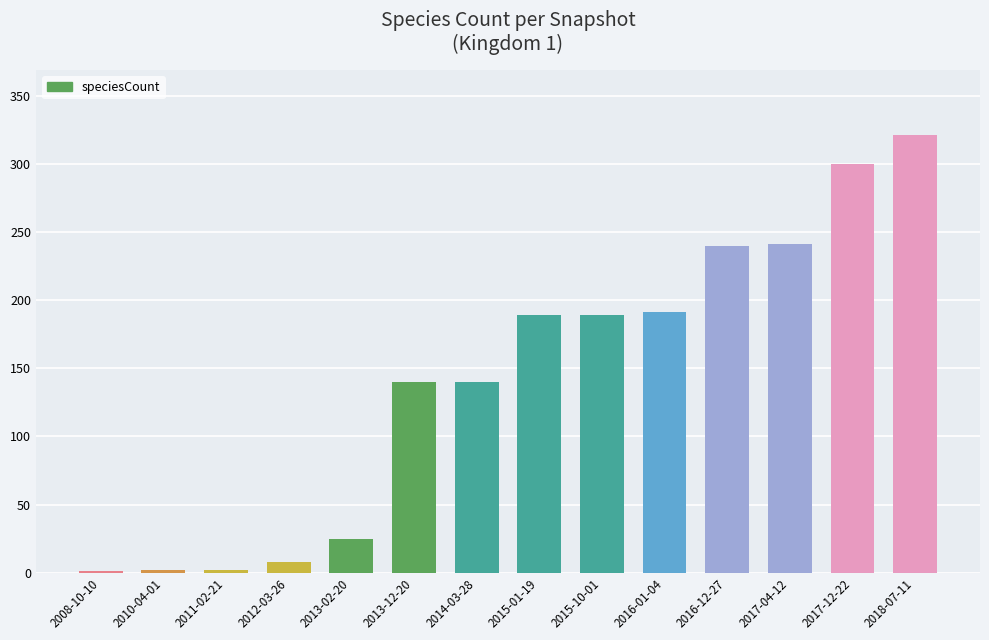

Approximately how many times larger is the value at 2015-01-19 compared to 2013-02-20?

7.6